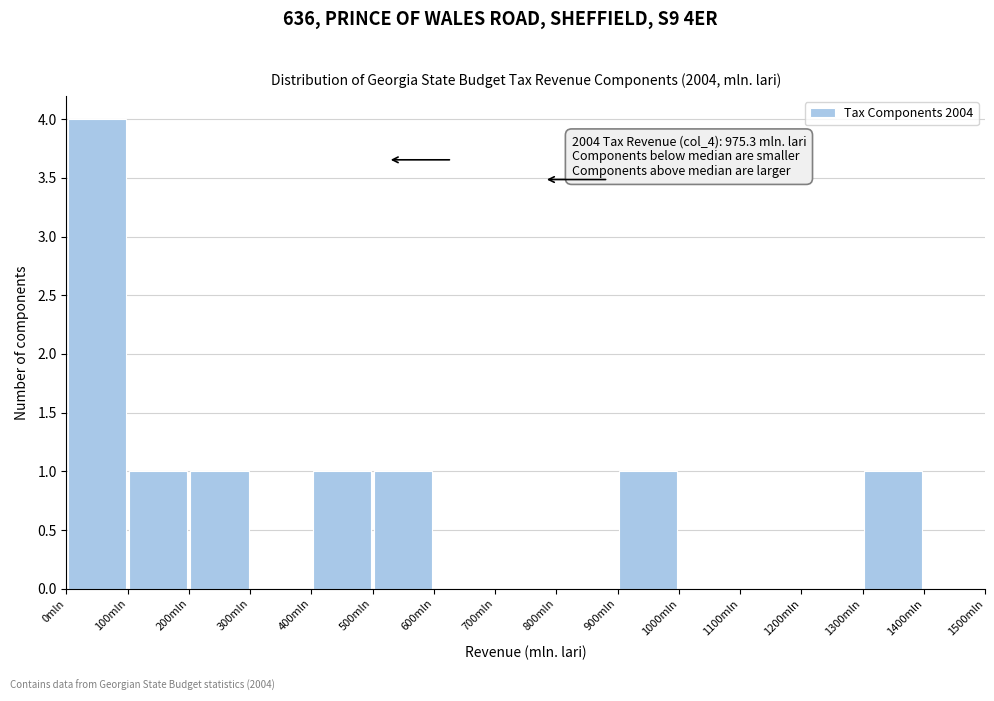

Which range on the x-axis has the tallest bar?

0 to 100